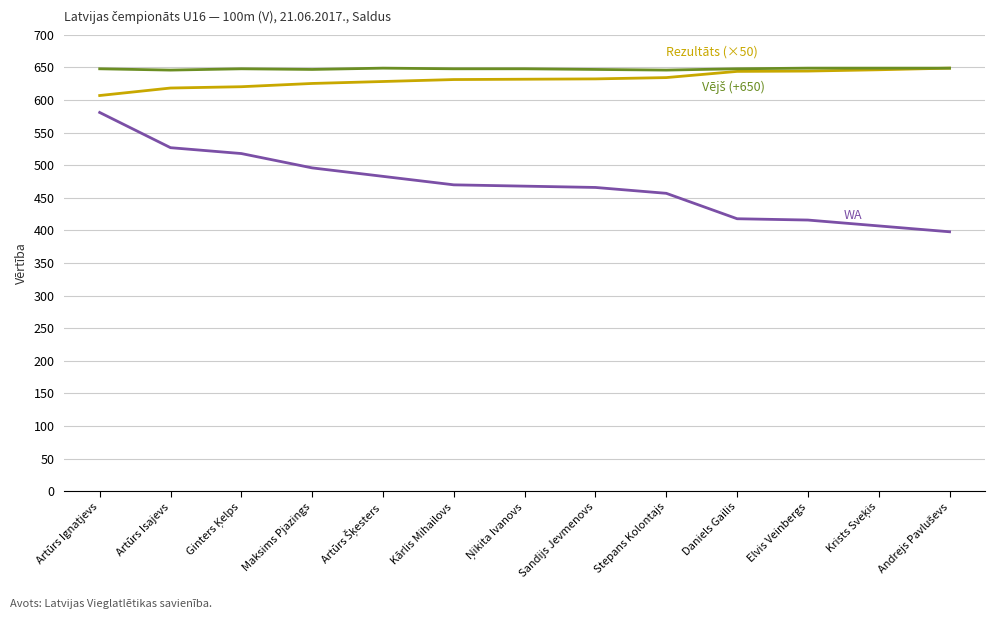

What is the minimum value shown in the chart?

398.0